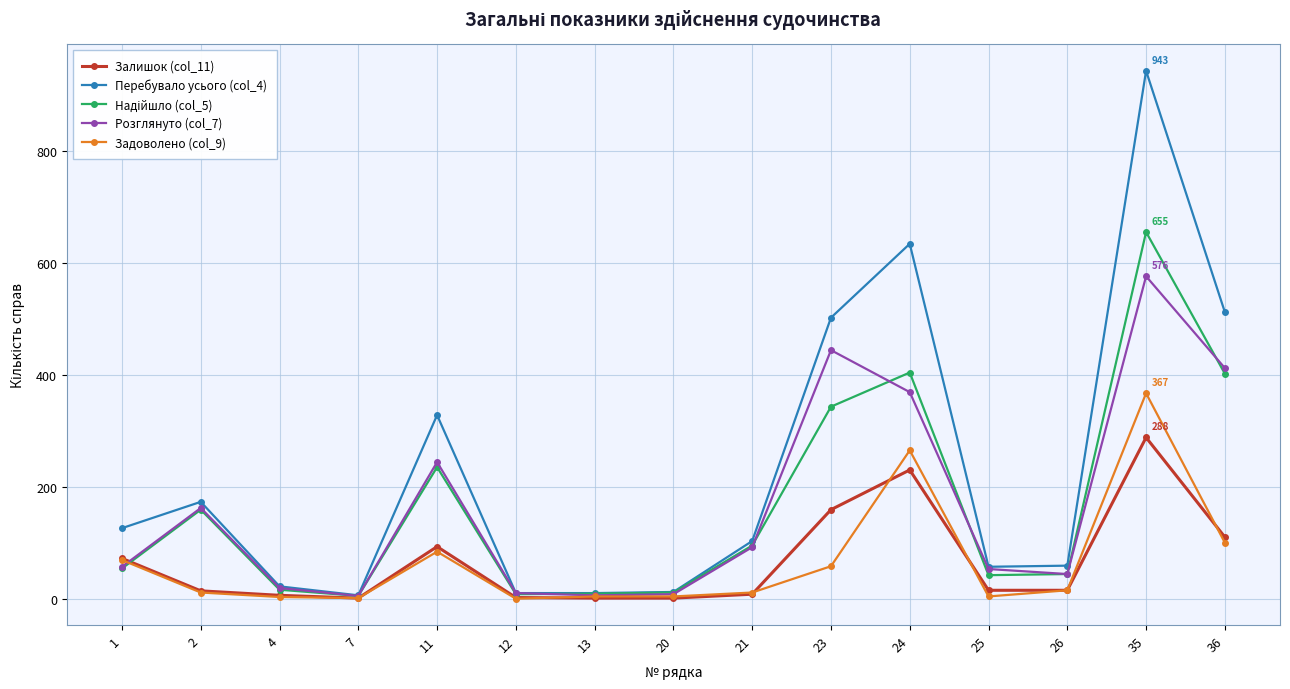

What is the total value across all series at 13?

30